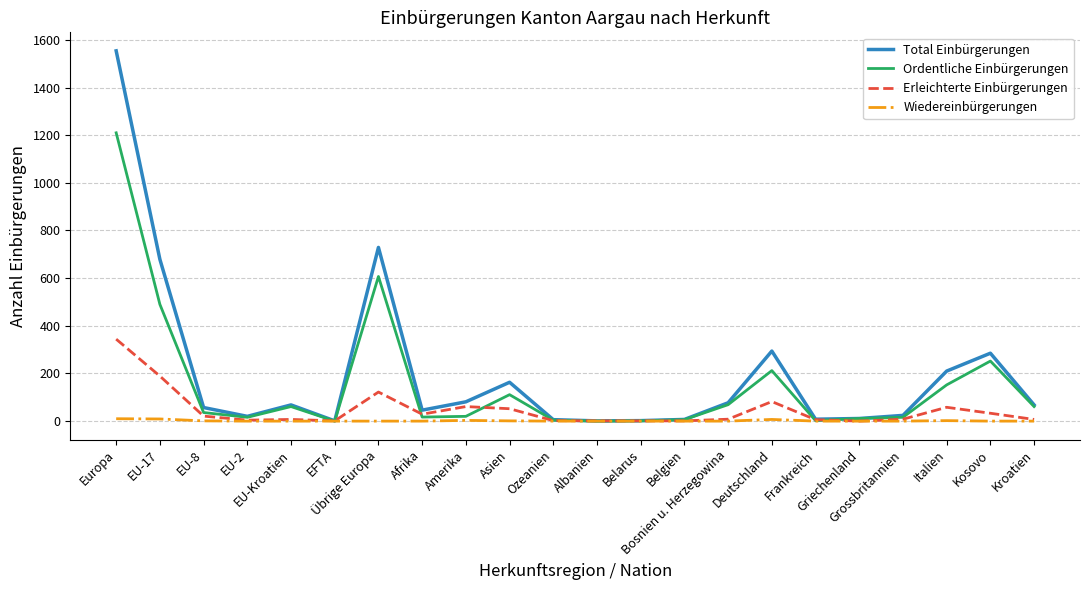

What is the average value of the Total Einbürgerungen series?

200